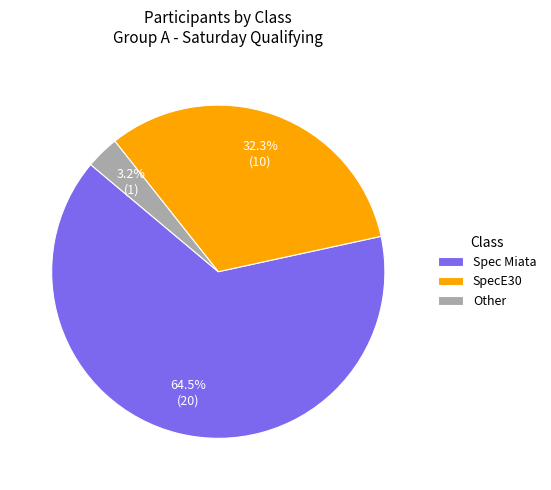

Do Spec Miata and Other together represent more than half of the pie?

Yes